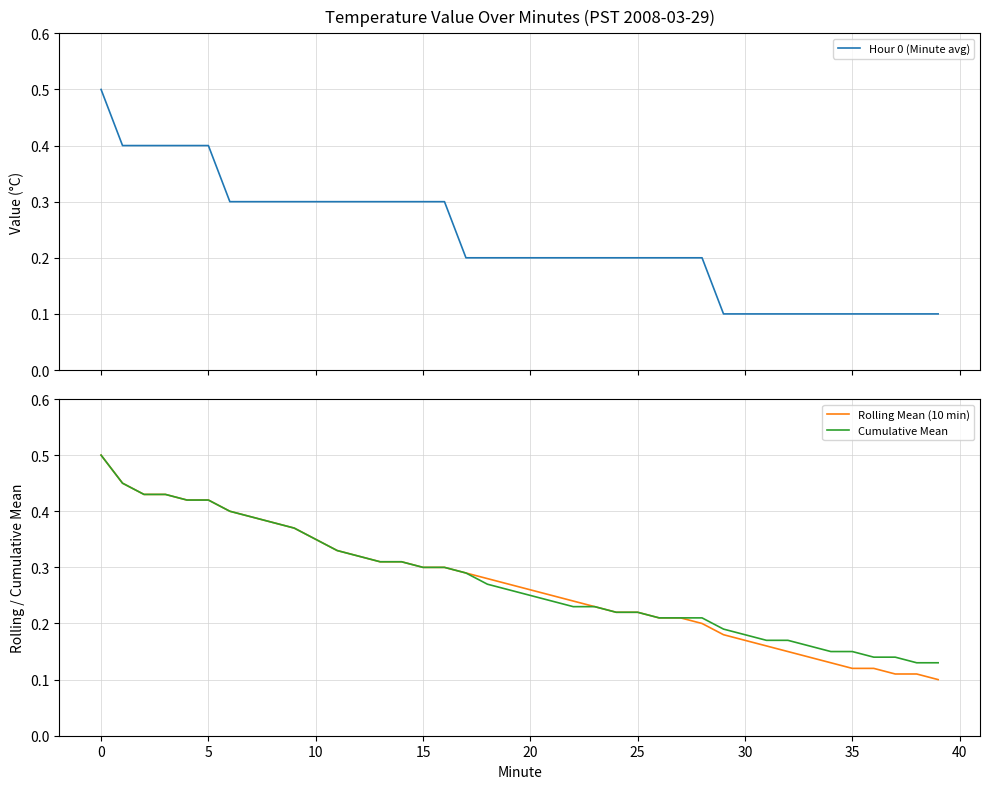

Does the chart have visible grid lines?

Yes